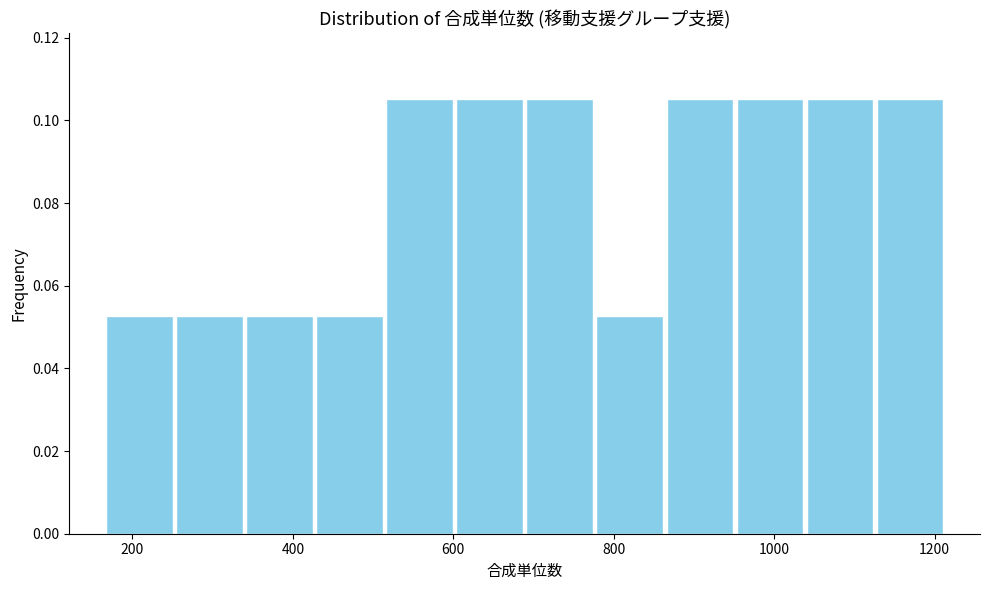

Reading left to right, list every bar in this chart as the range it spans on the x-axis followed by its height. Neither the bar edges nor the heights are printed on the chart, so give them approximately, as read against the axes.

160 to 260: 0.052
260 to 340: 0.052
340 to 420: 0.052
420 to 520: 0.052
520 to 600: 0.106
600 to 680: 0.106
680 to 780: 0.106
780 to 860: 0.052
860 to 960: 0.106
960 to 1040: 0.106
1040 to 1120: 0.106
1120 to 1220: 0.106